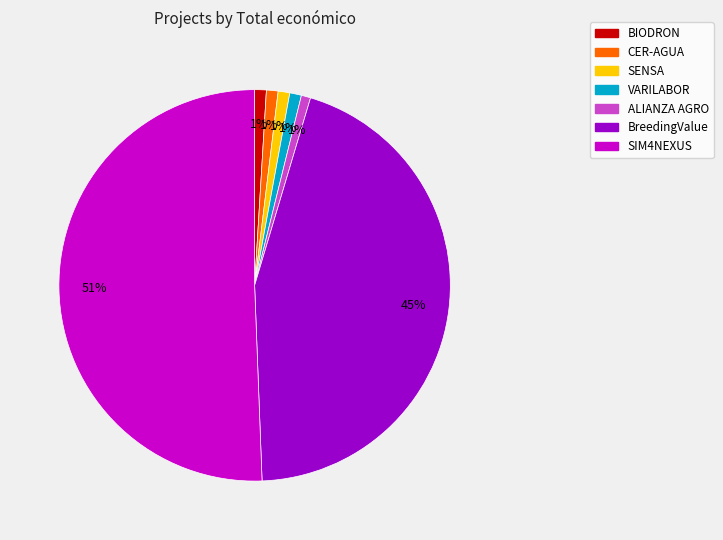

What percentage is the SENSA slice, to the nearest percent?

1%